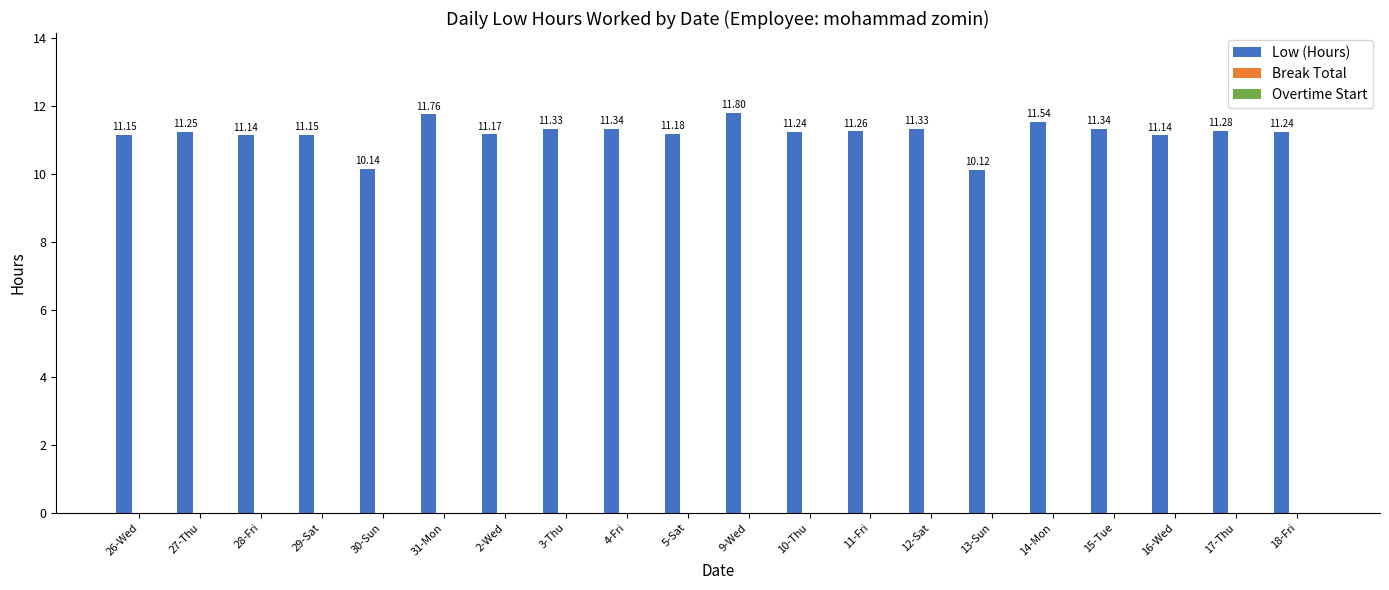

How many bars are there in total?

20